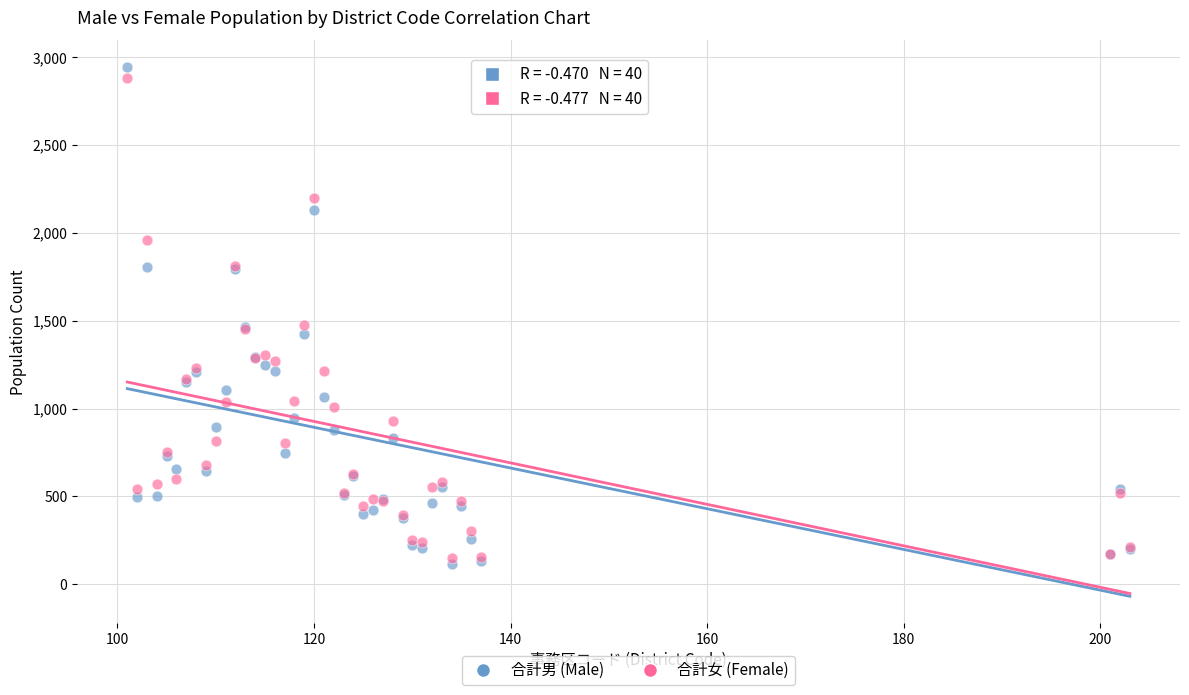

Which series has the largest Y range (max minus min)?

合計男 (Male)